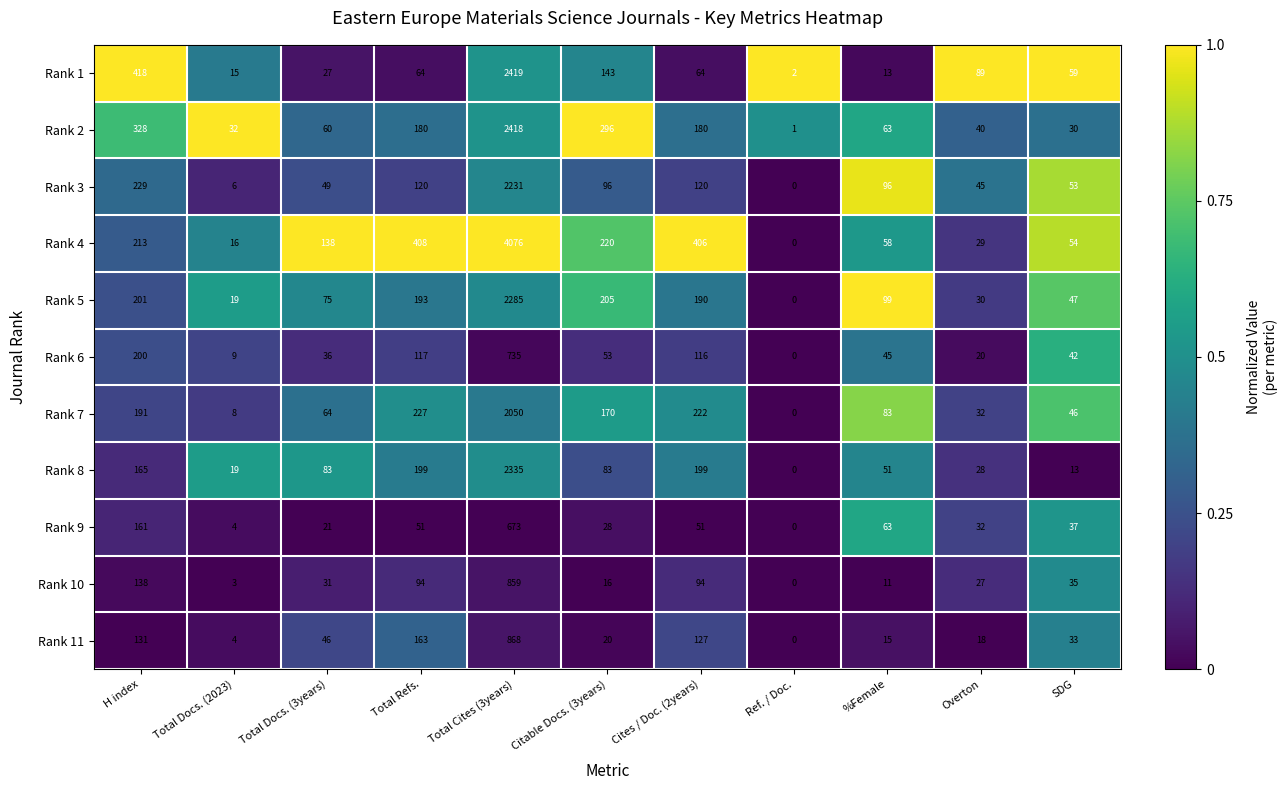

Which label corresponds to the smallest value in the chart?

Ref. / Doc.